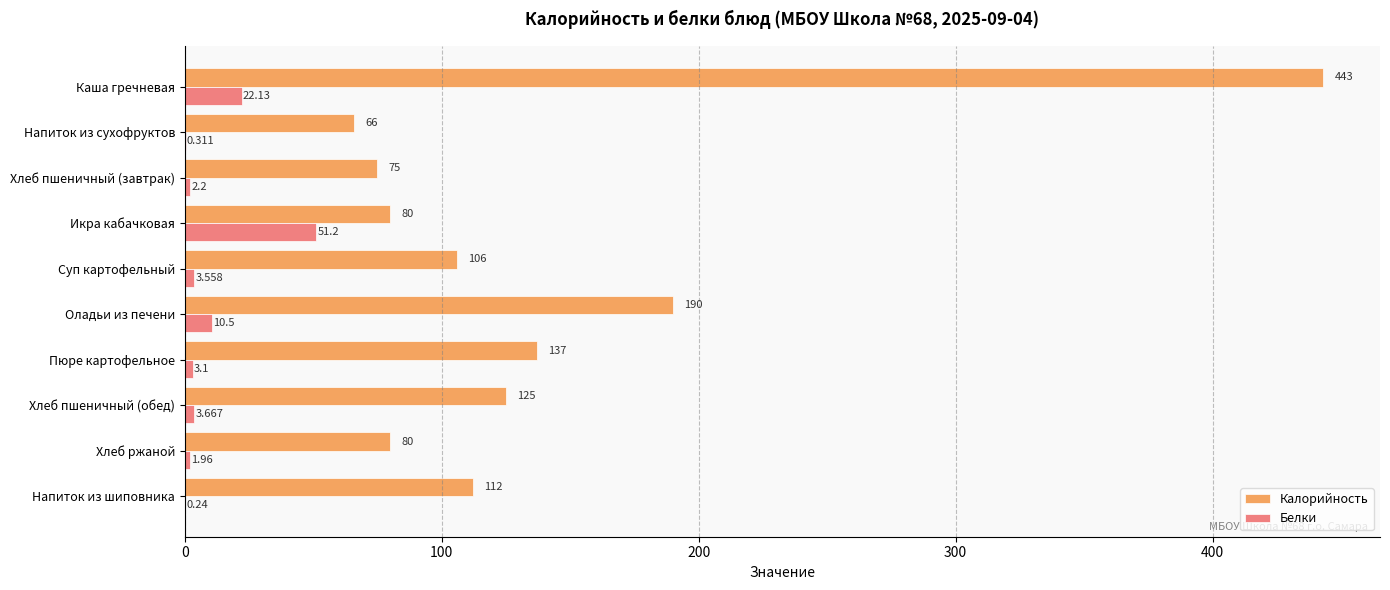

Which series changed the most between Напиток из сухофруктов and Хлеб пшеничный (обед)?

Калорийность